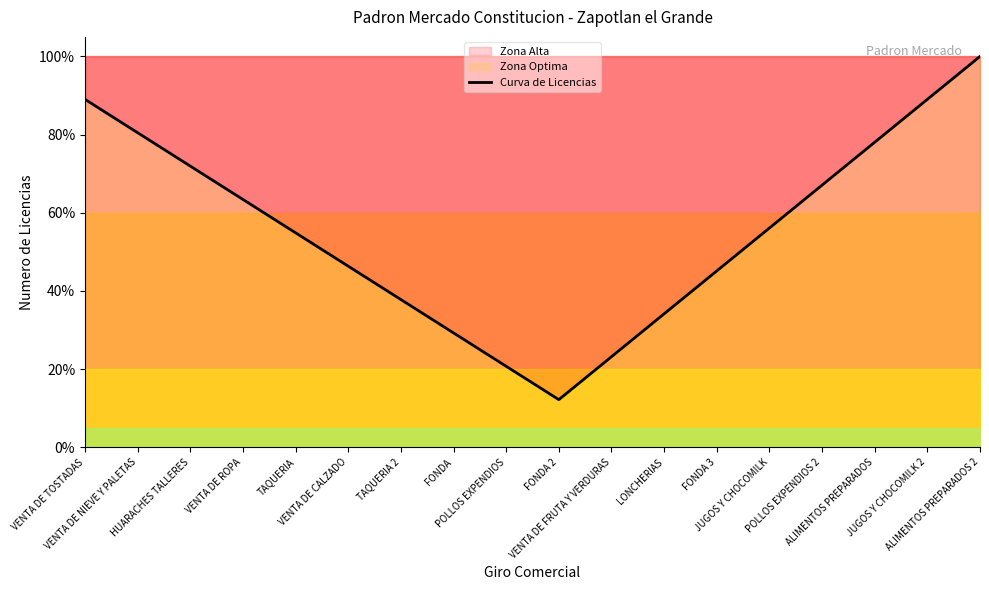

The value at ALIMENTOS PREPARADOS is 114.4. True or false?

False